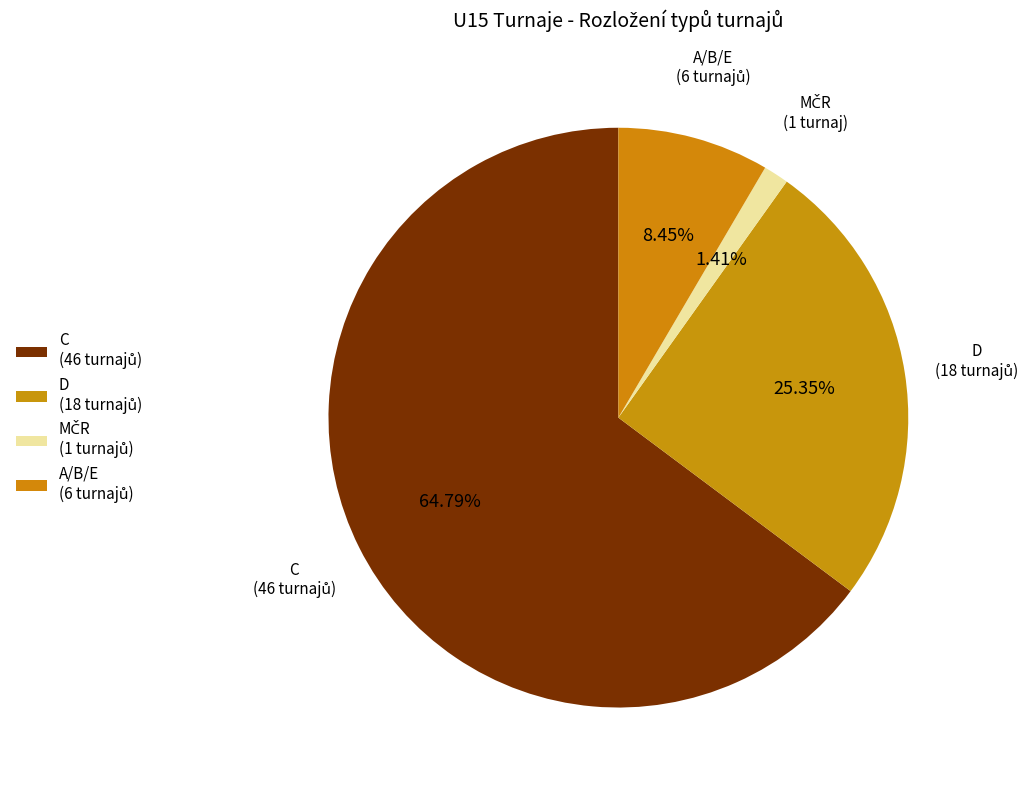

Is there a majority slice in this chart?

Yes